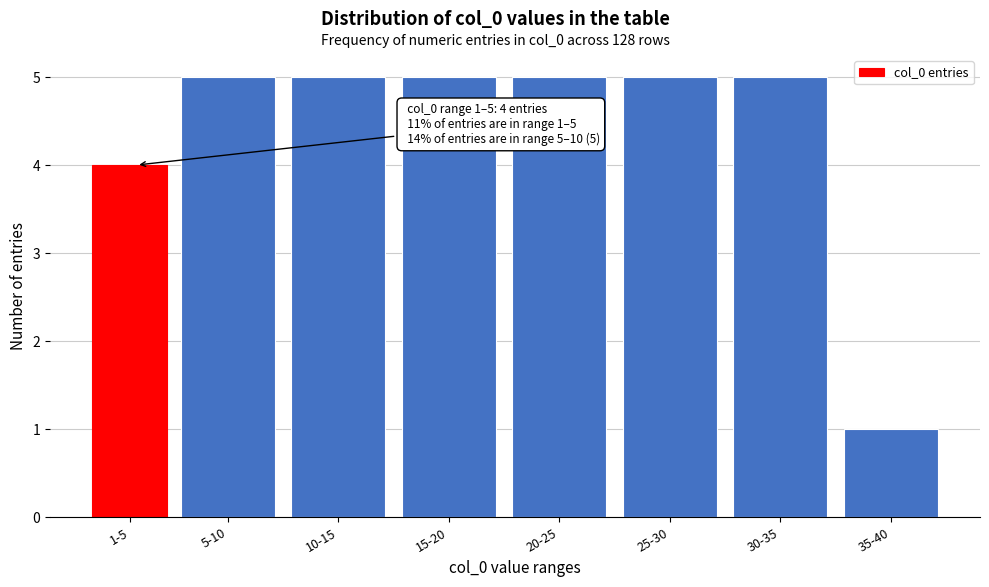

Reading left to right, transcribe all the data shown in this chart.

1-5=4	5-10=5	10-15=5	15-20=5	20-25=5	25-30=5	30-35=5	35-40=1